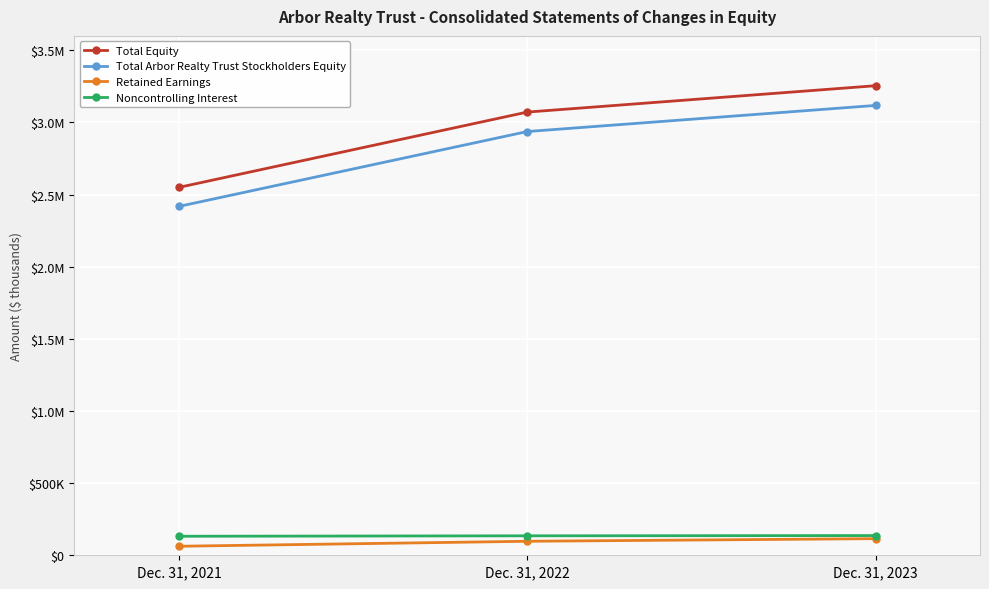

What is the average value of the Noncontrolling Interest series?

134459